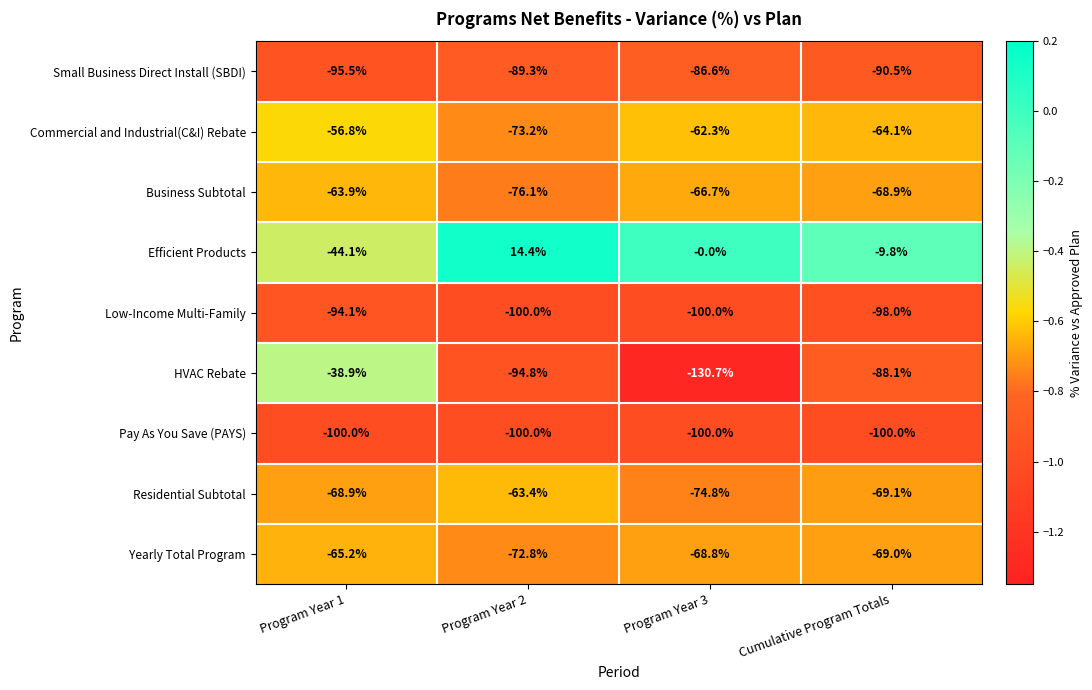

At which category does the chart reach its peak across all series?

Program Year 2